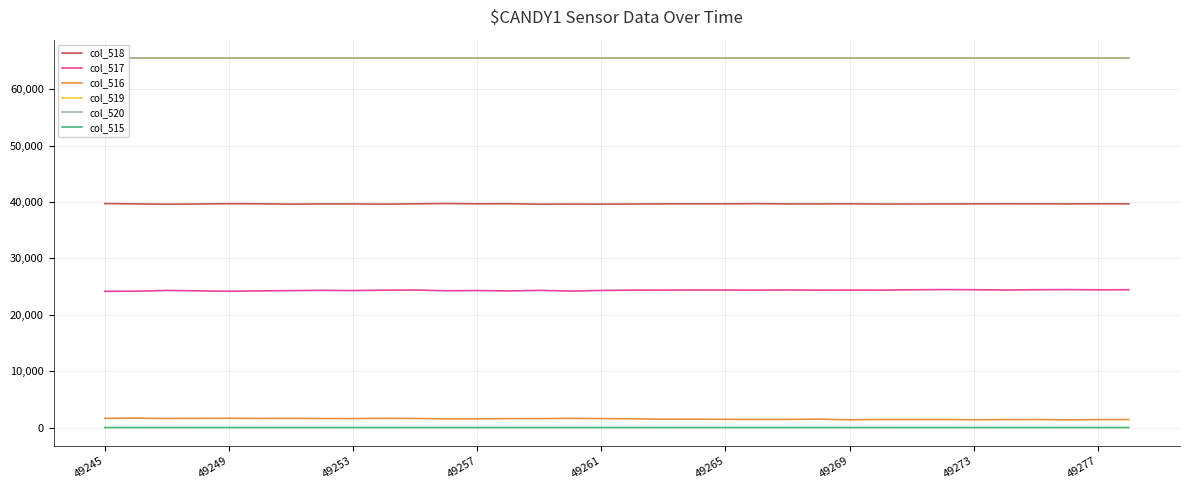

Where is col_520 nearest to the value 65535?

49245